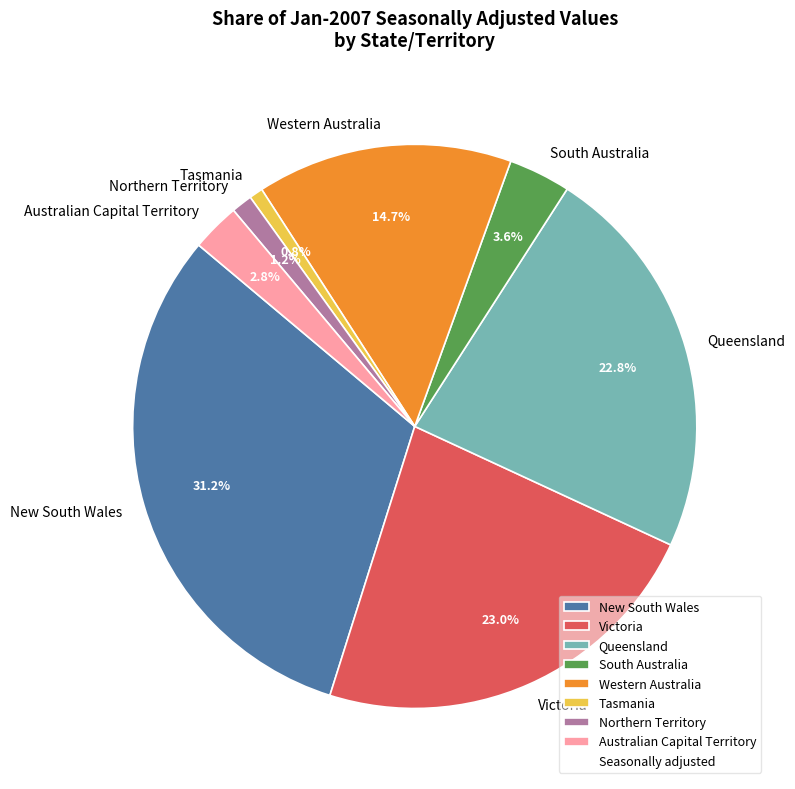

To the nearest percent, what percentage of the pie is Australian Capital Territory?

3%